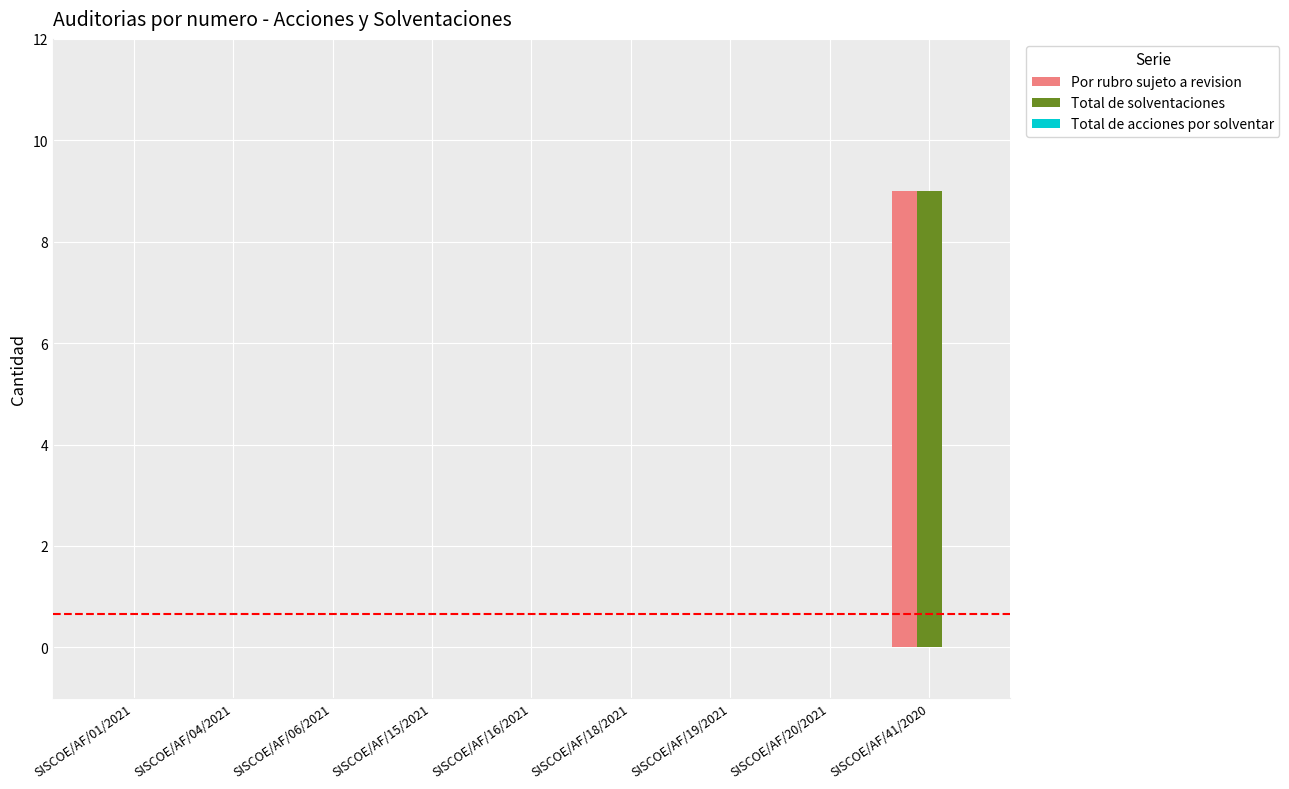

Are the bars horizontal?

No